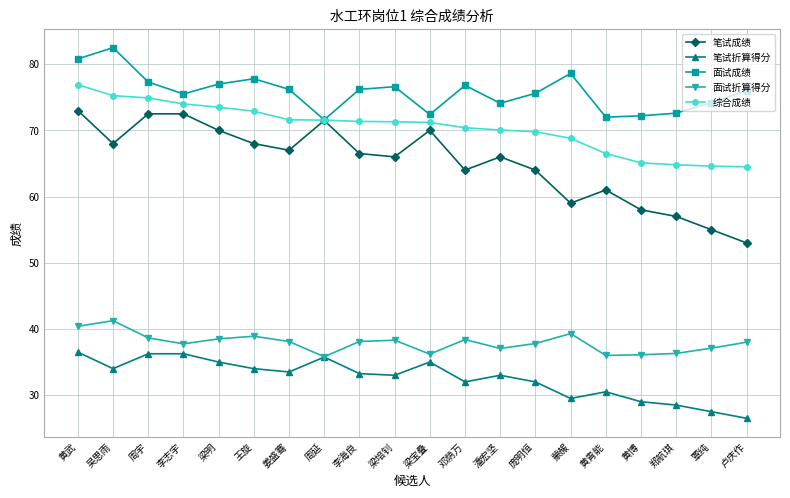

In 面试折算得分, how many points are lower than both neighbors (excluding endpoints)?

5